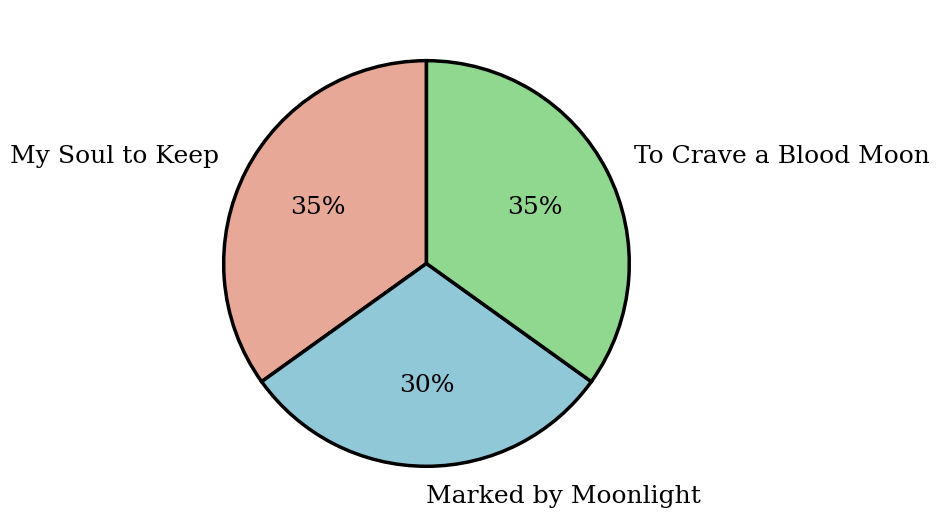

Approximately how many times larger is the value at To Crave a Blood Moon compared to Marked by Moonlight?

1.2